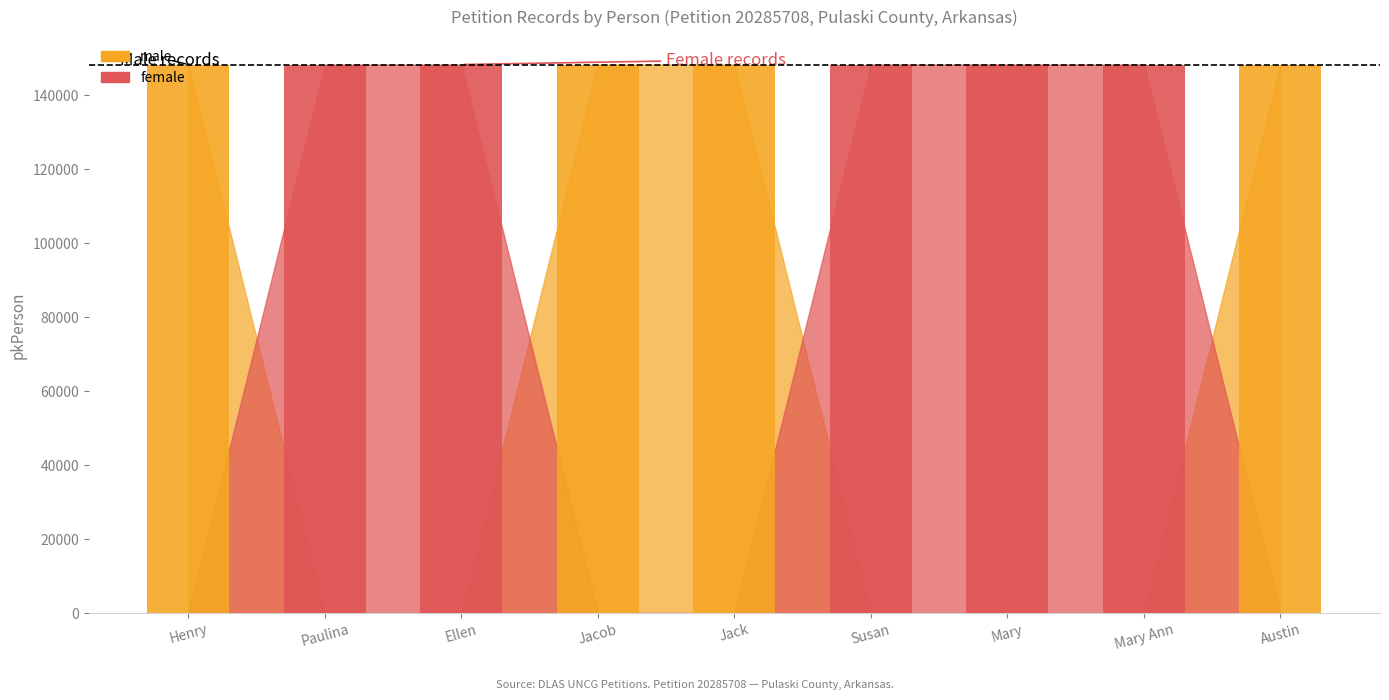

What is the total value across all series at Mary Ann?

148336